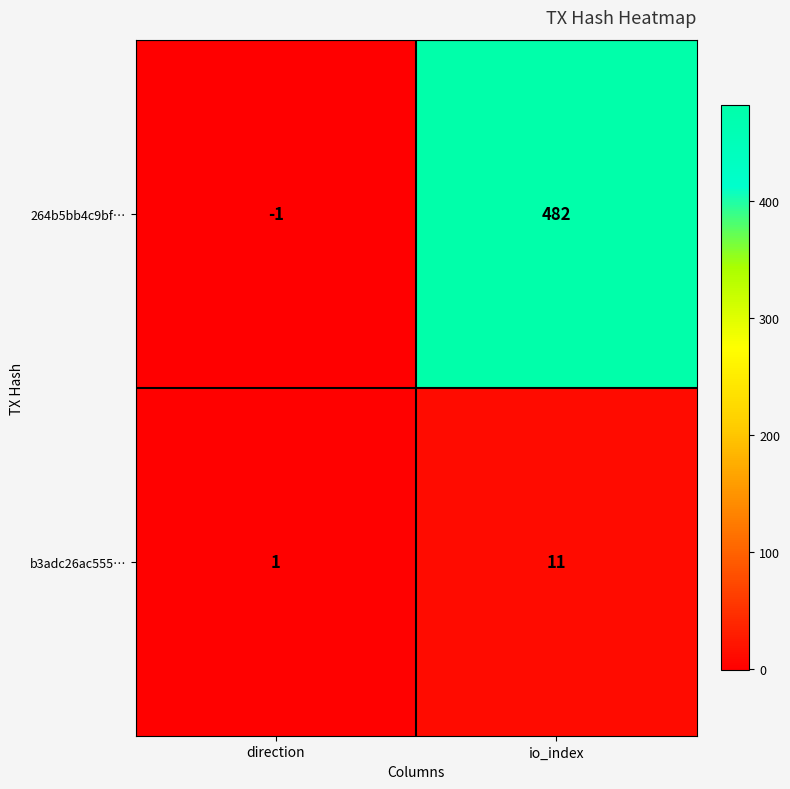

List the series in order of their peak value, lowest first.

b3adc26ac555…, 264b5bb4c9bf…